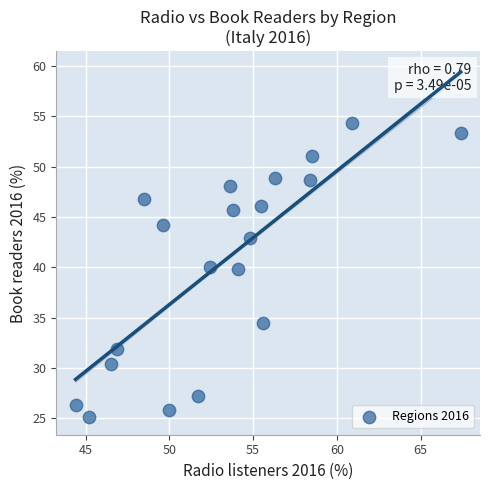

What is the range of Y values (max minus min)?

29.2